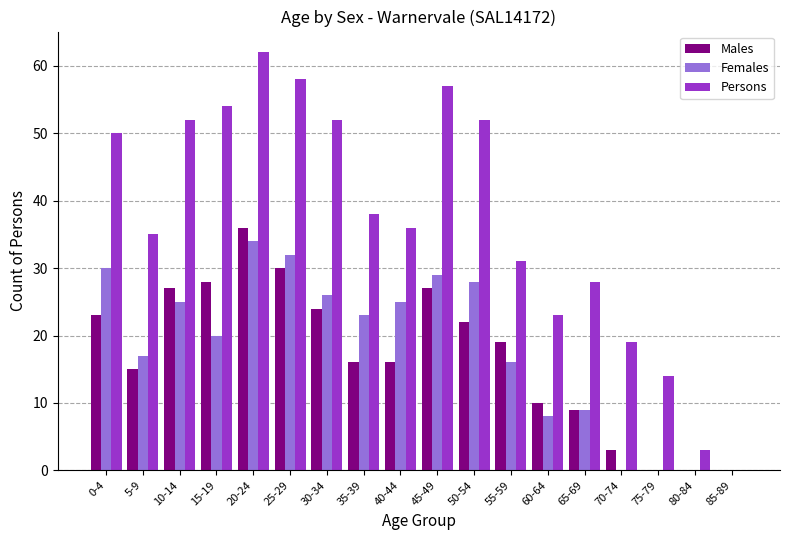

Between 45-49 and 70-74, which series saw the biggest shift?

Persons